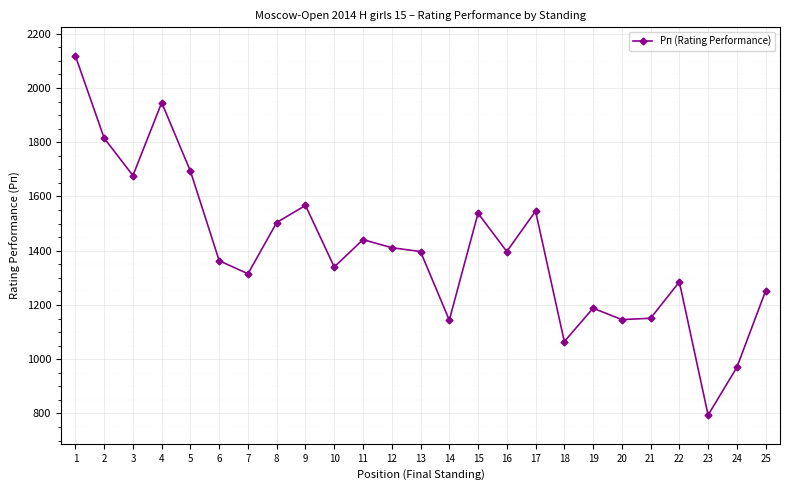

Where is the data nearest to the value 1456?

11